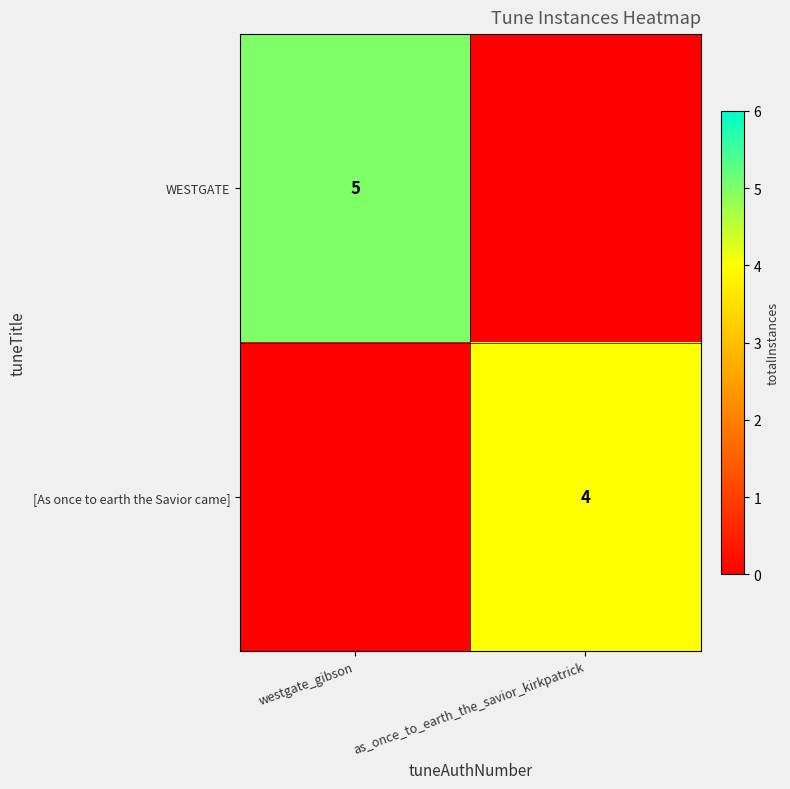

The WESTGATE series shows 8 at westgate_gibson. True or false?

False